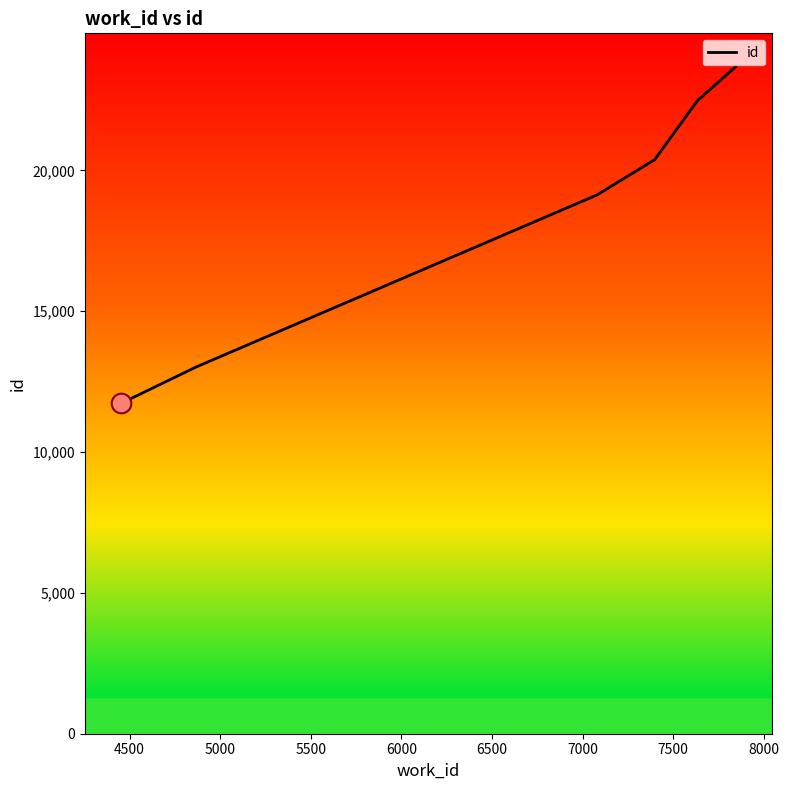

True or false: the data has more than 2 interior local peaks.

False